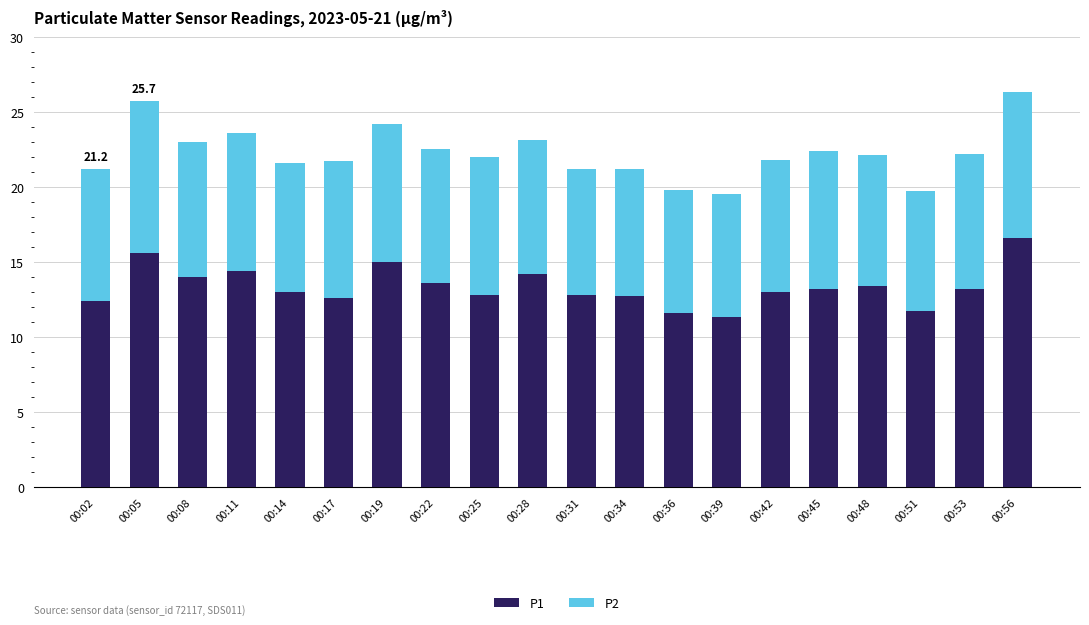

What is the lowest value of the P1 series?

11.3